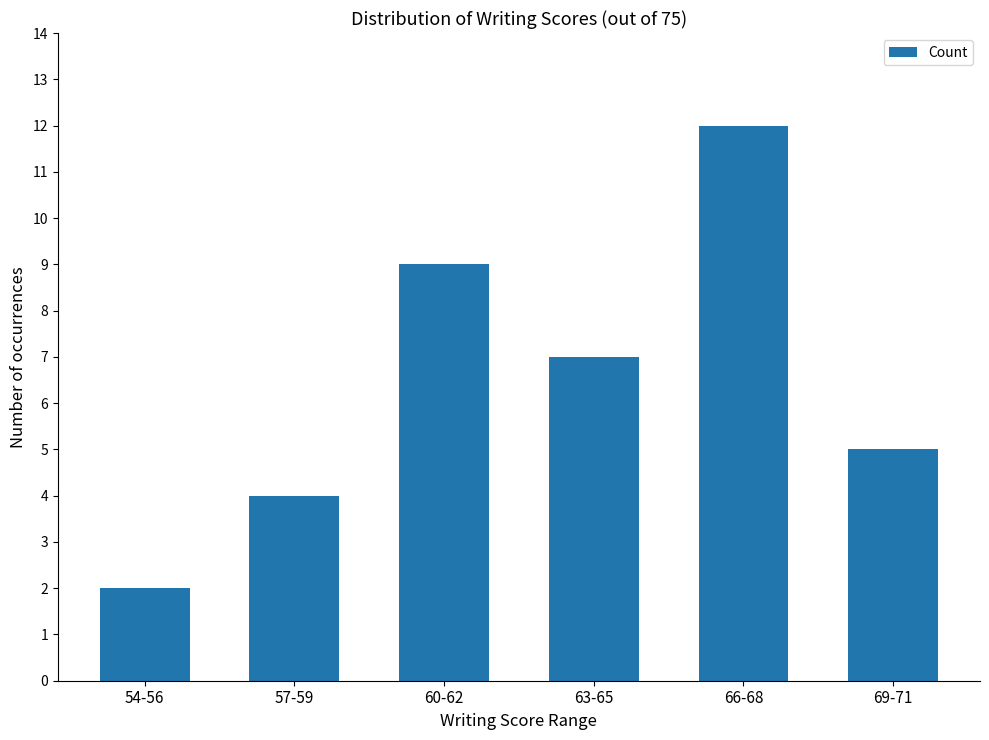

How many values are between 4 and 9?

4